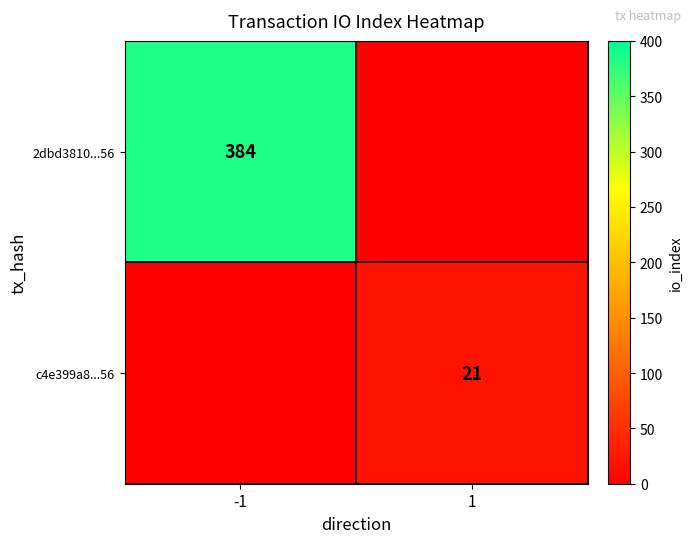

Is the value of c4e399a8...56 at 1 greater than the value of 2dbd3810...56 at -1?

No